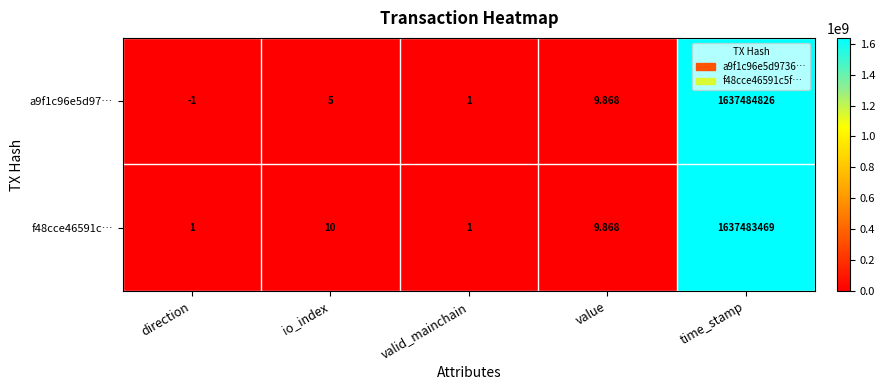

List the labels in order of a9f1c96e5d97… value, largest first.

time_stamp, value, io_index, valid_mainchain, direction